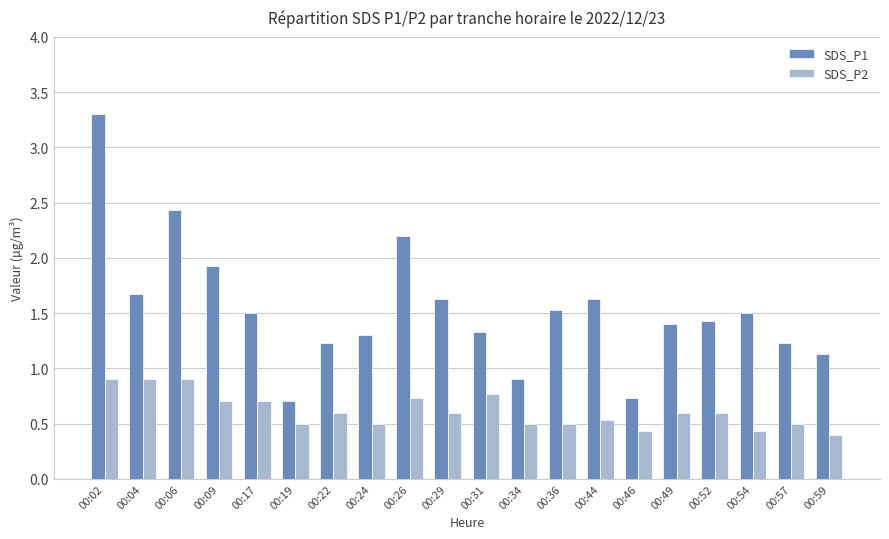

Which category has the highest value across all series?

00:02